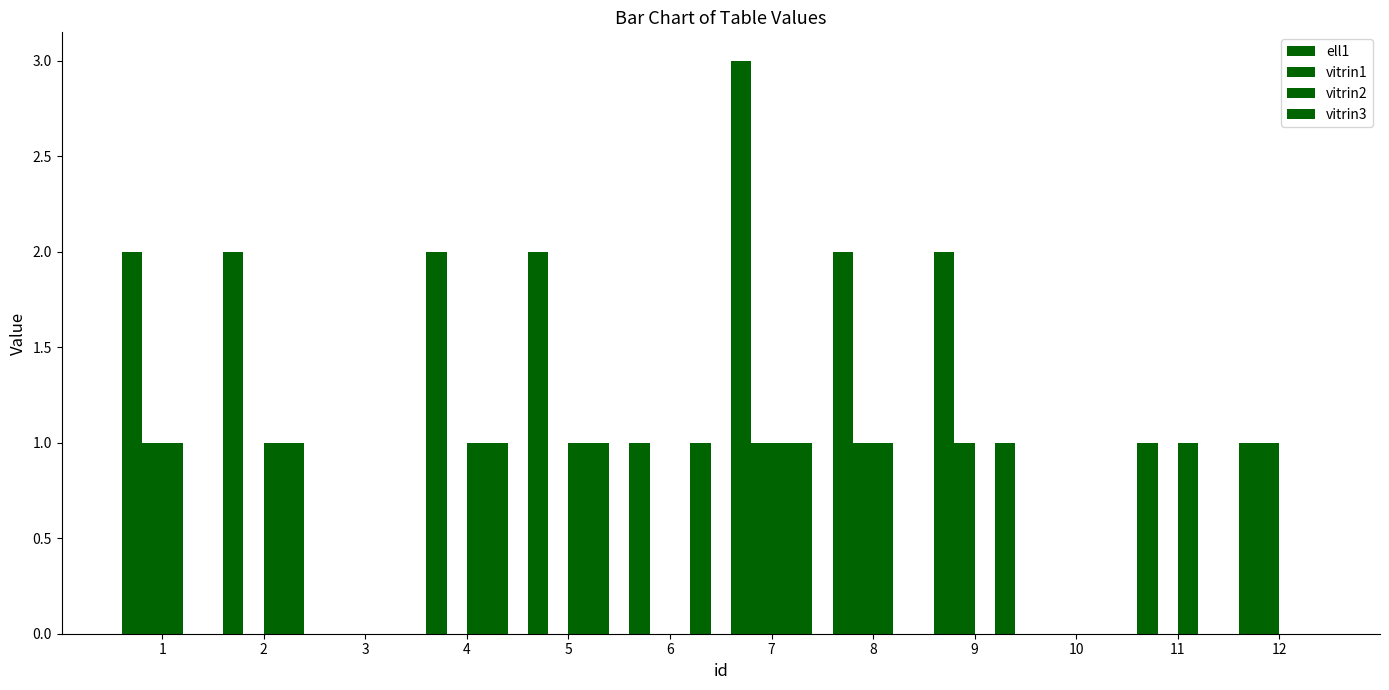

At which label does vitrin1 reach its peak?

1